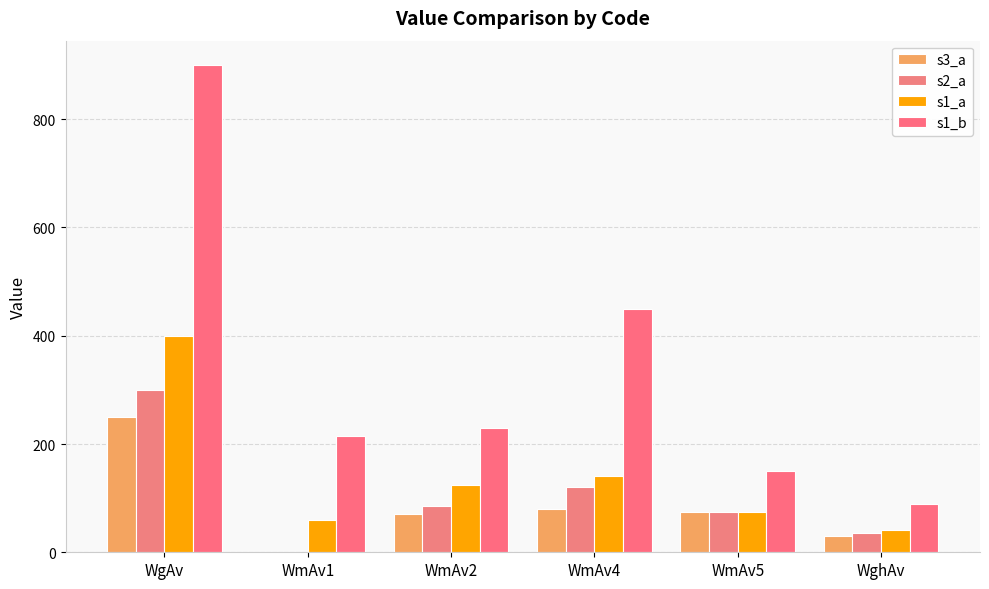

Count the number of data series in this chart.

4